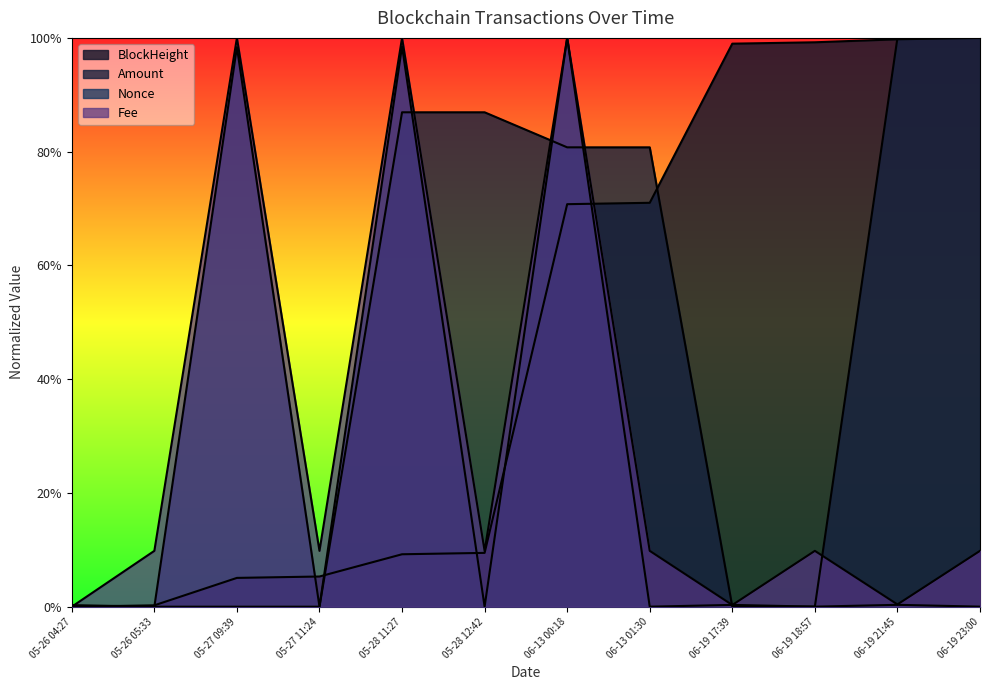

Rank the series at 06-19 21:45 from highest to lowest value.

Amount, BlockHeight, Fee, Nonce